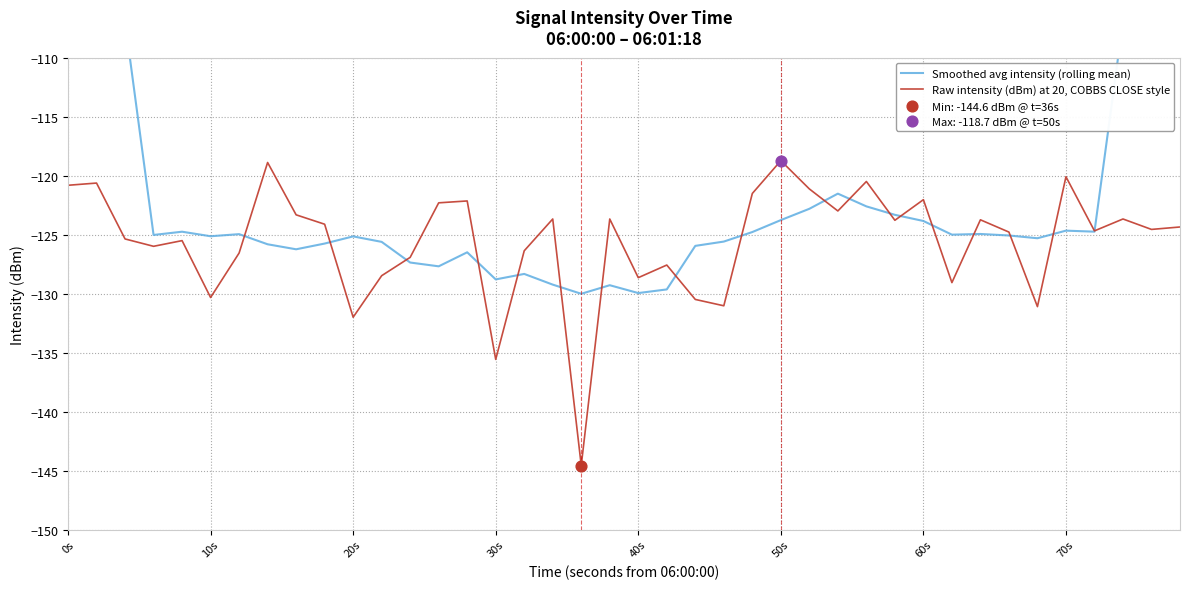

Which series has the widest spread of Y values?

Smoothed avg intensity (rolling mean)